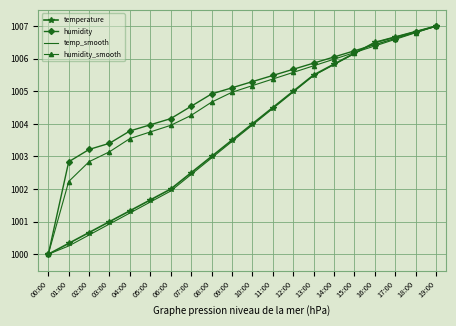

What value does the temp_smooth series have at 12:00?

1005.0